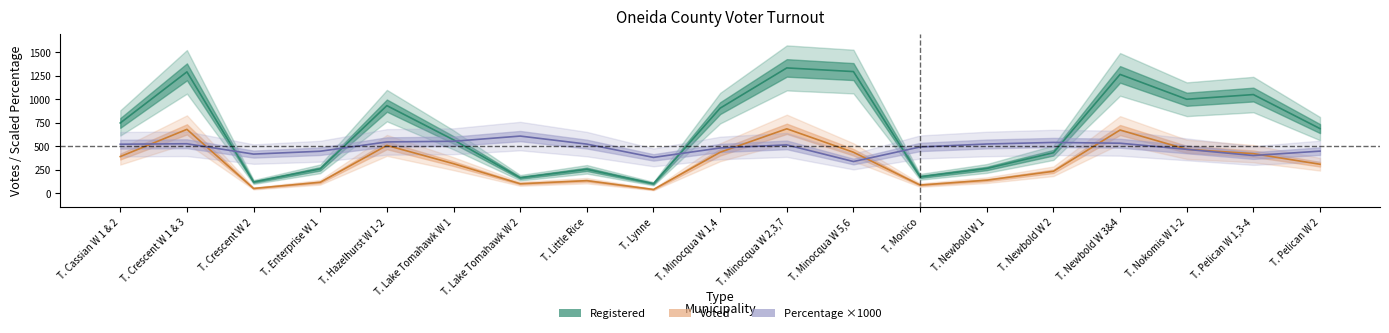

Reading right to left, what are all the values shown in this chart?

Registered: T. Pelican W 2=687.0	T. Pelican W 1,3-4=1050.0	T. Nokomis W 1-2=1000.0	T. Newbold W 3&4=1265.0	T. Newbold W 2=430.0	T. Newbold W 1=262.0	T. Monico=173.0	T. Minocqua W 5,6=1295.0	T. Minocqua W 2,3,7=1334.0	T. Minocqua W 1,4=905.0	T. Lynne=100.0	T. Little Rice=253.0	T. Lake Tomahawk W 2=163.0	T. Lake Tomahawk W 1=567.0	T. Hazelhurst W 1-2=932.0	T. Enterprise W 1=258.0	T. Crescent W 2=118.0	T. Crescent W 1 & 3=1292.0	T. Cassian W 1 & 2=747.0
Voted: T. Pelican W 2=307.0	T. Pelican W 1,3-4=420.0	T. Nokomis W 1-2=466.0	T. Newbold W 3&4=672.0	T. Newbold W 2=232.0	T. Newbold W 1=137.0	T. Monico=85.0	T. Minocqua W 5,6=435.0	T. Minocqua W 2,3,7=685.0	T. Minocqua W 1,4=435.0	T. Lynne=38.0	T. Little Rice=132.0	T. Lake Tomahawk W 2=99.0	T. Lake Tomahawk W 1=313.0	T. Hazelhurst W 1-2=508.0	T. Enterprise W 1=115.0	T. Crescent W 2=49.0	T. Crescent W 1 & 3=679.0	T. Cassian W 1 & 2=389.0
Percentage: T. Pelican W 2=446.9	T. Pelican W 1,3-4=400.0	T. Nokomis W 1-2=466.0	T. Newbold W 3&4=531.2	T. Newbold W 2=539.5	T. Newbold W 1=522.9	T. Monico=491.3	T. Minocqua W 5,6=335.9	T. Minocqua W 2,3,7=513.5	T. Minocqua W 1,4=480.7	T. Lynne=380.0	T. Little Rice=521.7	T. Lake Tomahawk W 2=607.4	T. Lake Tomahawk W 1=552.0	T. Hazelhurst W 1-2=545.1	T. Enterprise W 1=445.7	T. Crescent W 2=415.3	T. Crescent W 1 & 3=525.5	T. Cassian W 1 & 2=520.7